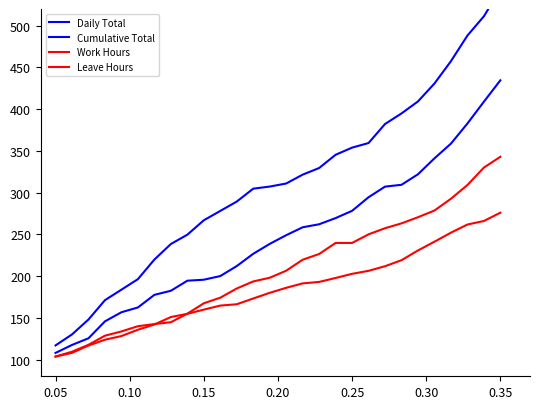

List the series in order of their peak value, highest first.

Daily Total, Cumulative Total, Work Hours, Leave Hours